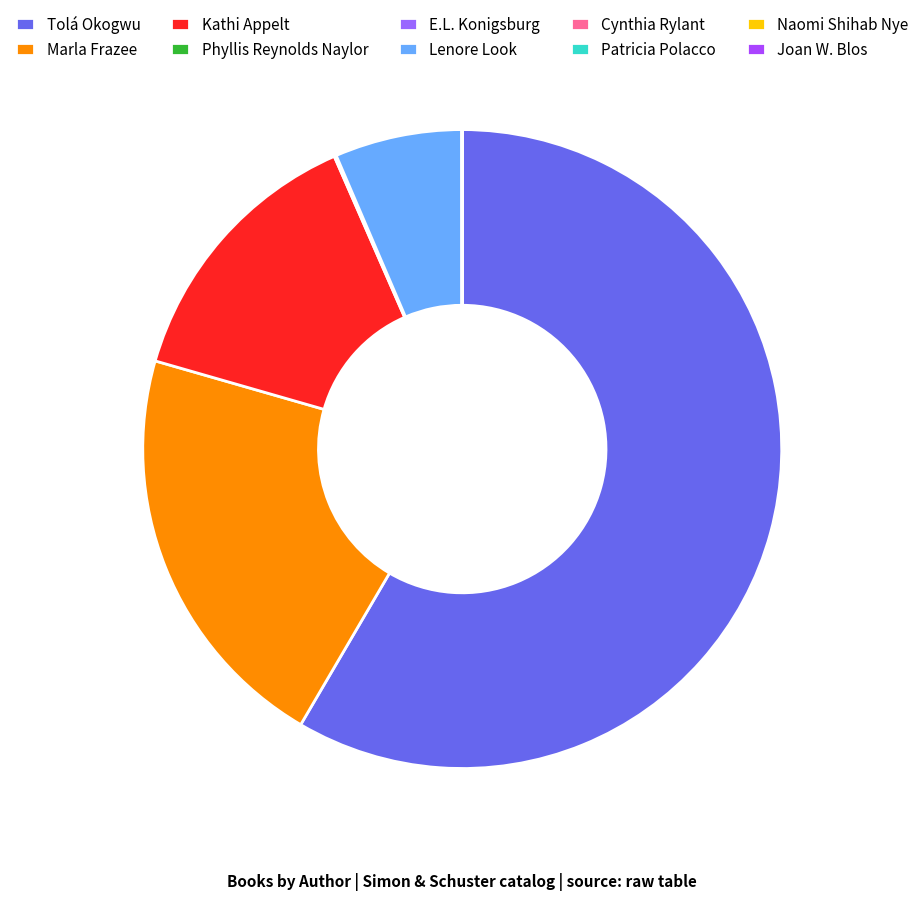

Is it true that Kathi Appelt is 6% of the pie?

False